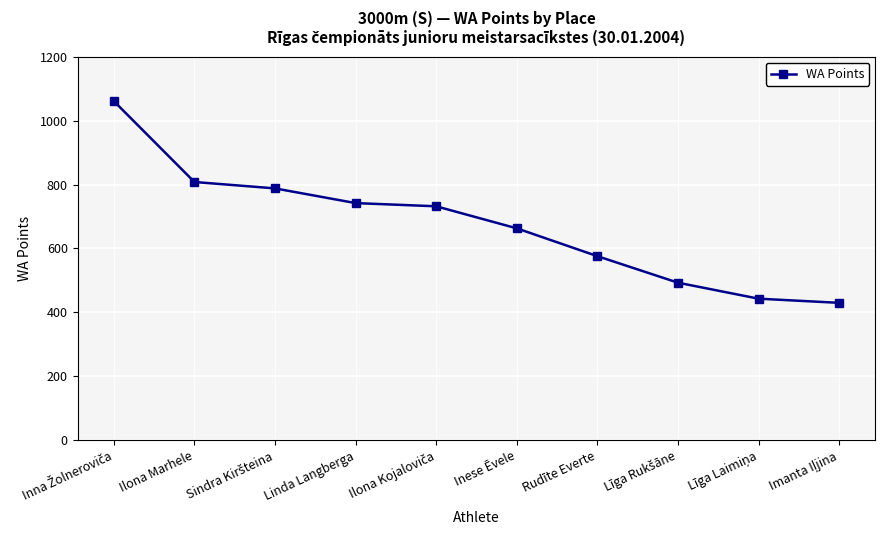

Approximately how many times larger is the value at Inese Ēvele compared to Linda Langberga?

0.9